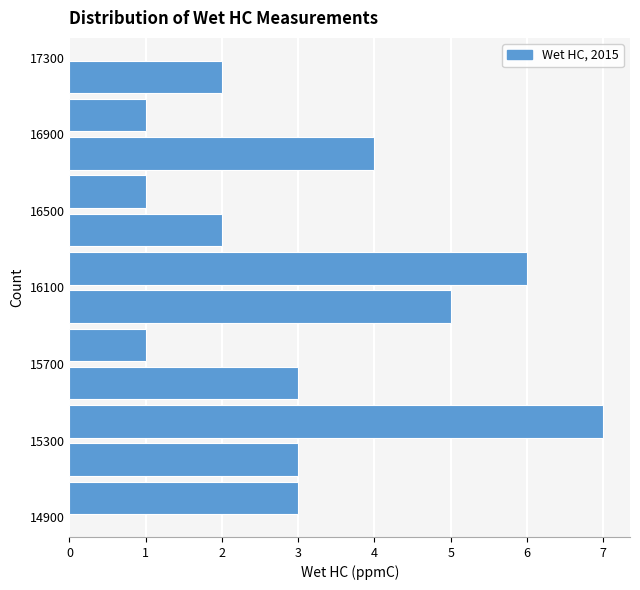

Reading bottom to top, transcribe this chart: for each bar, give the range it covers on the y-axis and its length. The values are not printed on the chart, so give them approximately, as read against the axis.

14900 to 15100: 3
15100 to 15300: 3
15300 to 15500: 7
15500 to 15700: 3
15700 to 15900: 1
15900 to 16100: 5
16100 to 16300: 6
16300 to 16500: 2
16500 to 16700: 1
16700 to 16900: 4
16900 to 17100: 1
17100 to 17300: 2